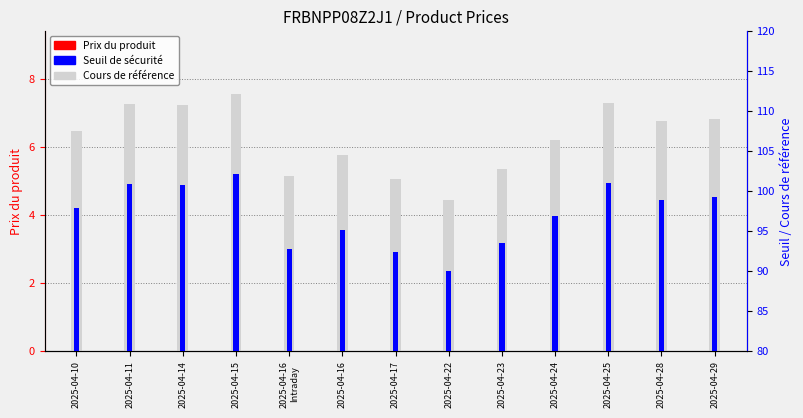

What is the difference between the maximum and minimum values in the Cours de référence series?

13.3